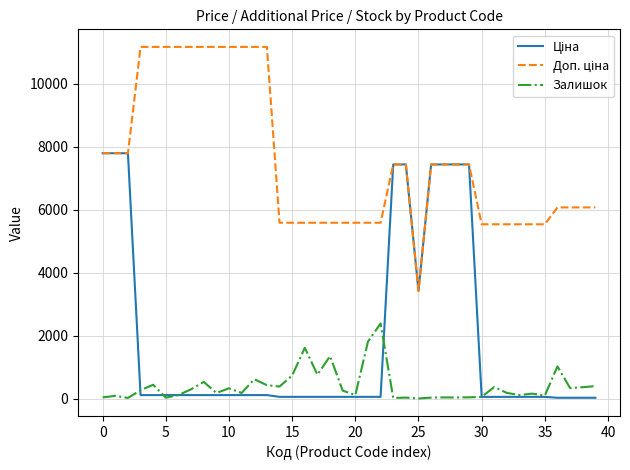

What is the maximum value shown in the chart?

11169.0